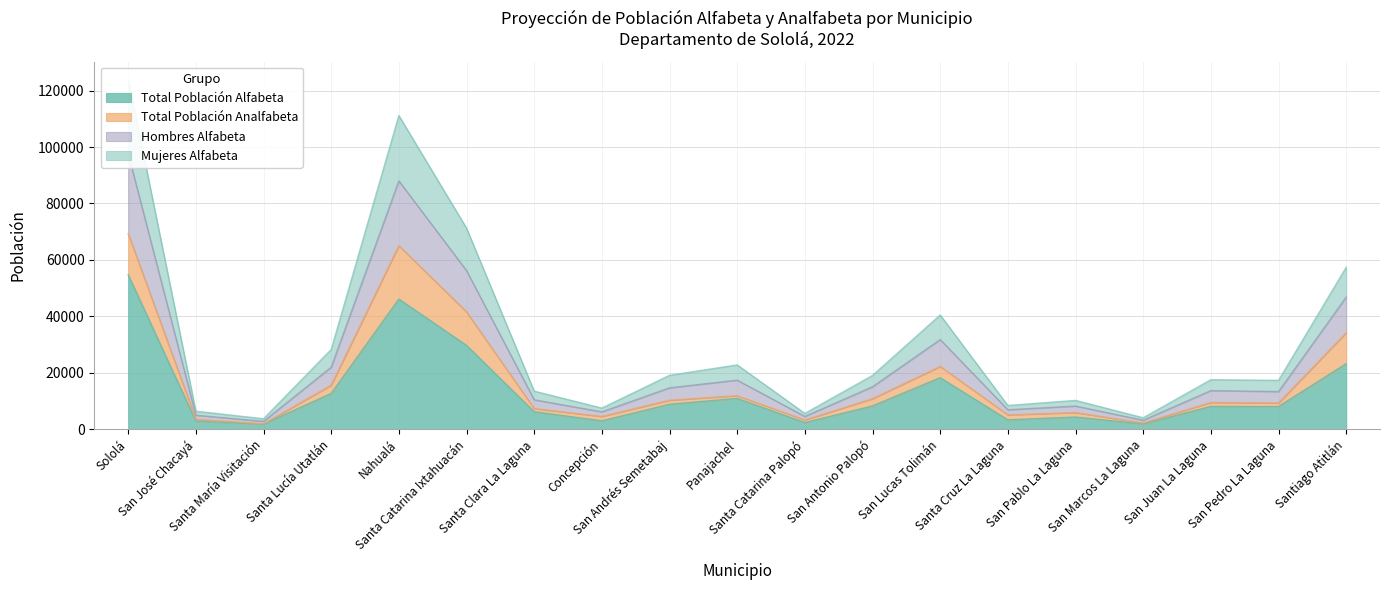

True or false: Total Población Alfabeta and Hombres Alfabeta intersect in this chart.

False